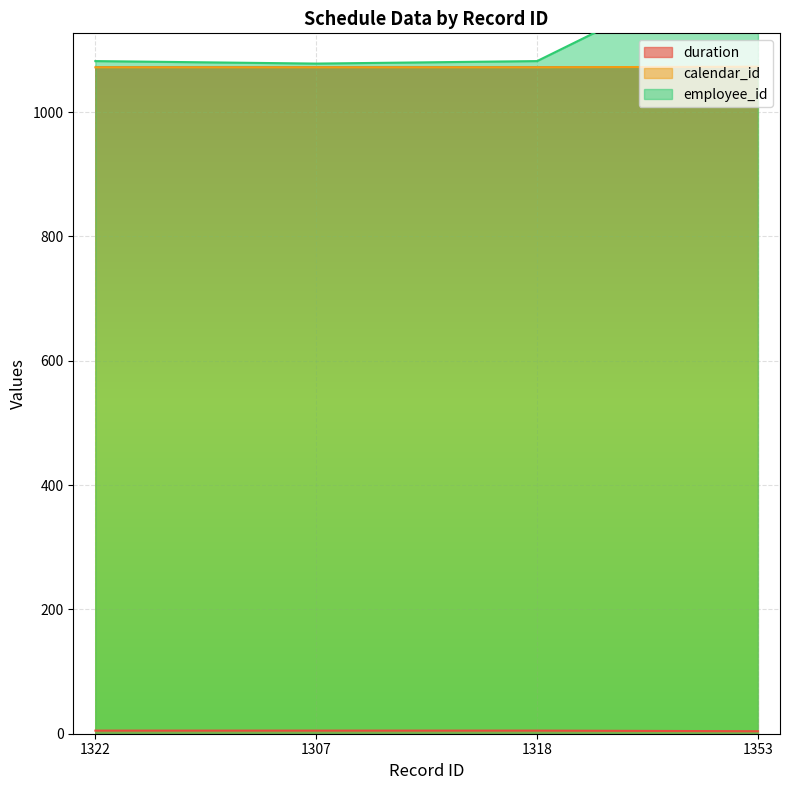

Rank the categories by employee_id value from highest to lowest.

1353, 1322, 1318, 1307